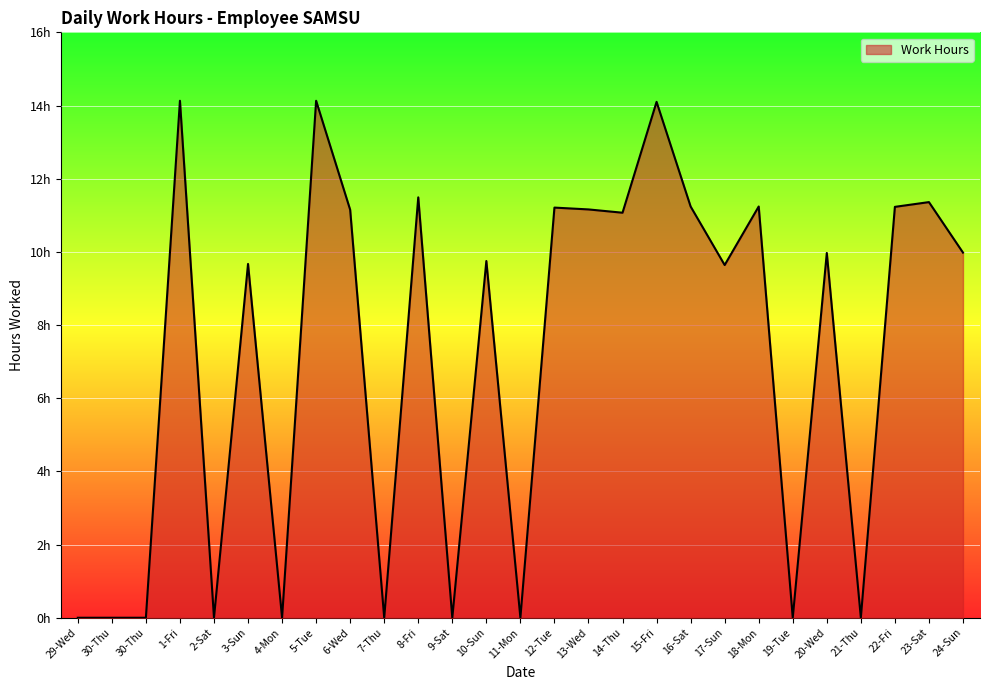

What value does the data have at 23-Sat?

11.4